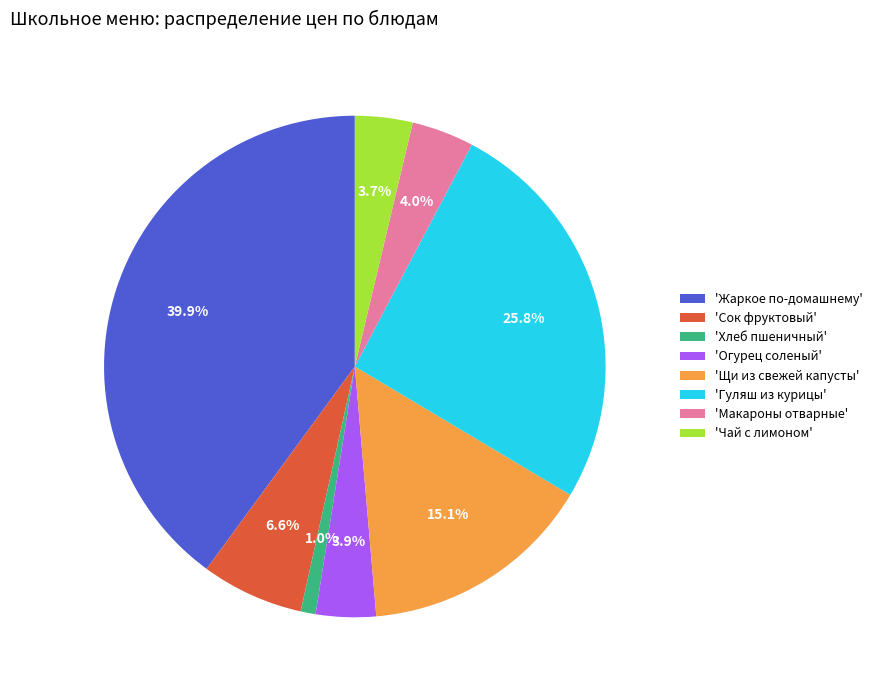

How many segments does this pie chart have?

8